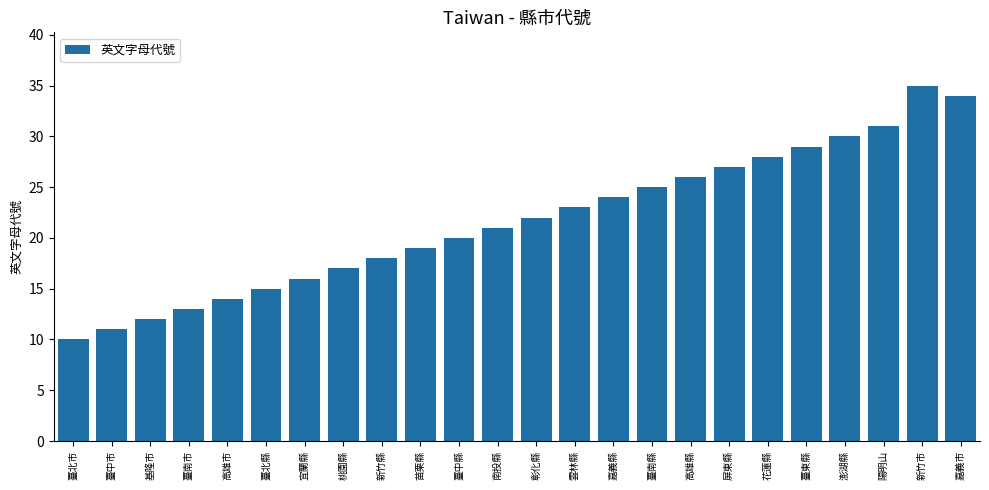

What is the smallest value displayed?

10